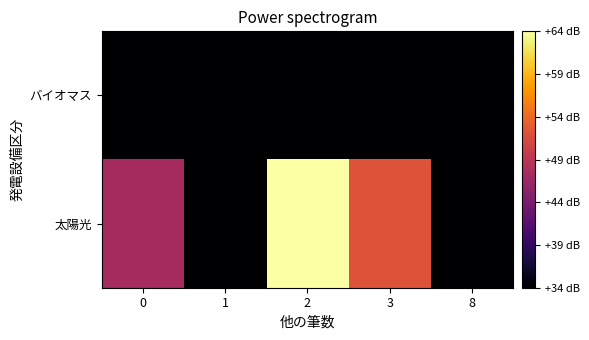

Rank the series at 0 from highest to lowest value.

太陽光, バイオマス